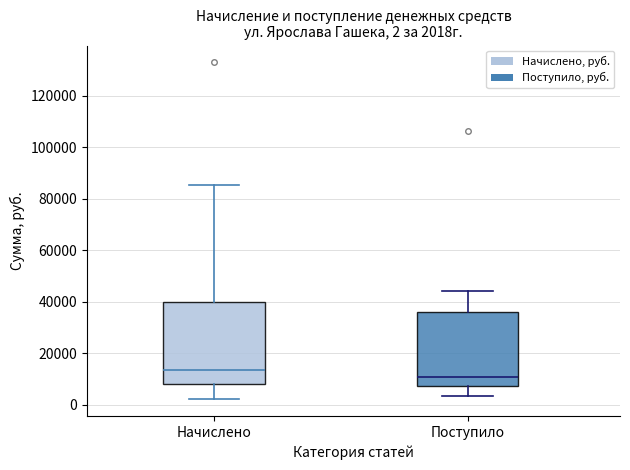

Which box has the lowest median line?

Поступило